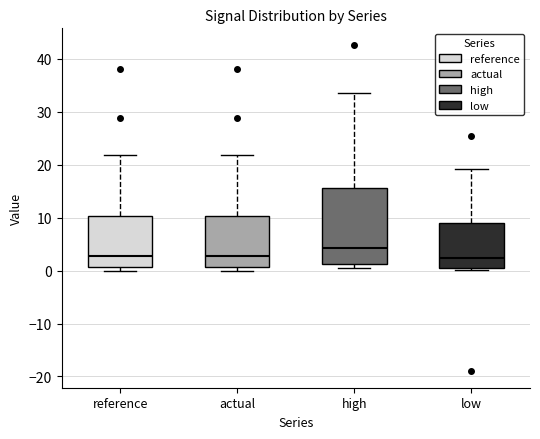

Where is the upper edge of the box for low on the y-axis? The values are not printed on the chart, so give them approximately, as read against the axis.

9